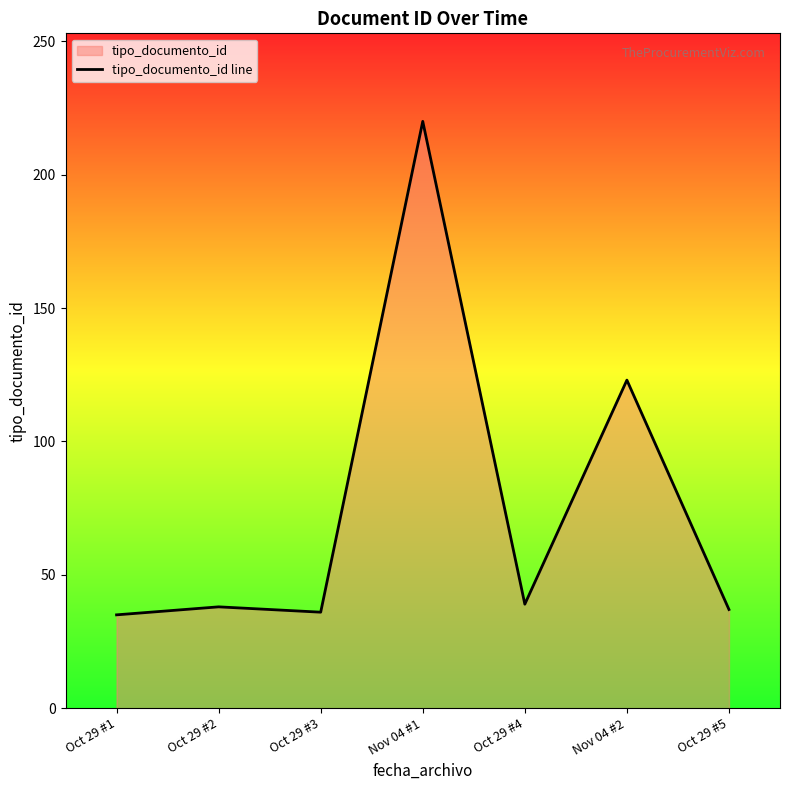

Rank the categories by value from highest to lowest.

Nov 04 #1, Nov 04 #2, Oct 29 #4, Oct 29 #2, Oct 29 #5, Oct 29 #3, Oct 29 #1